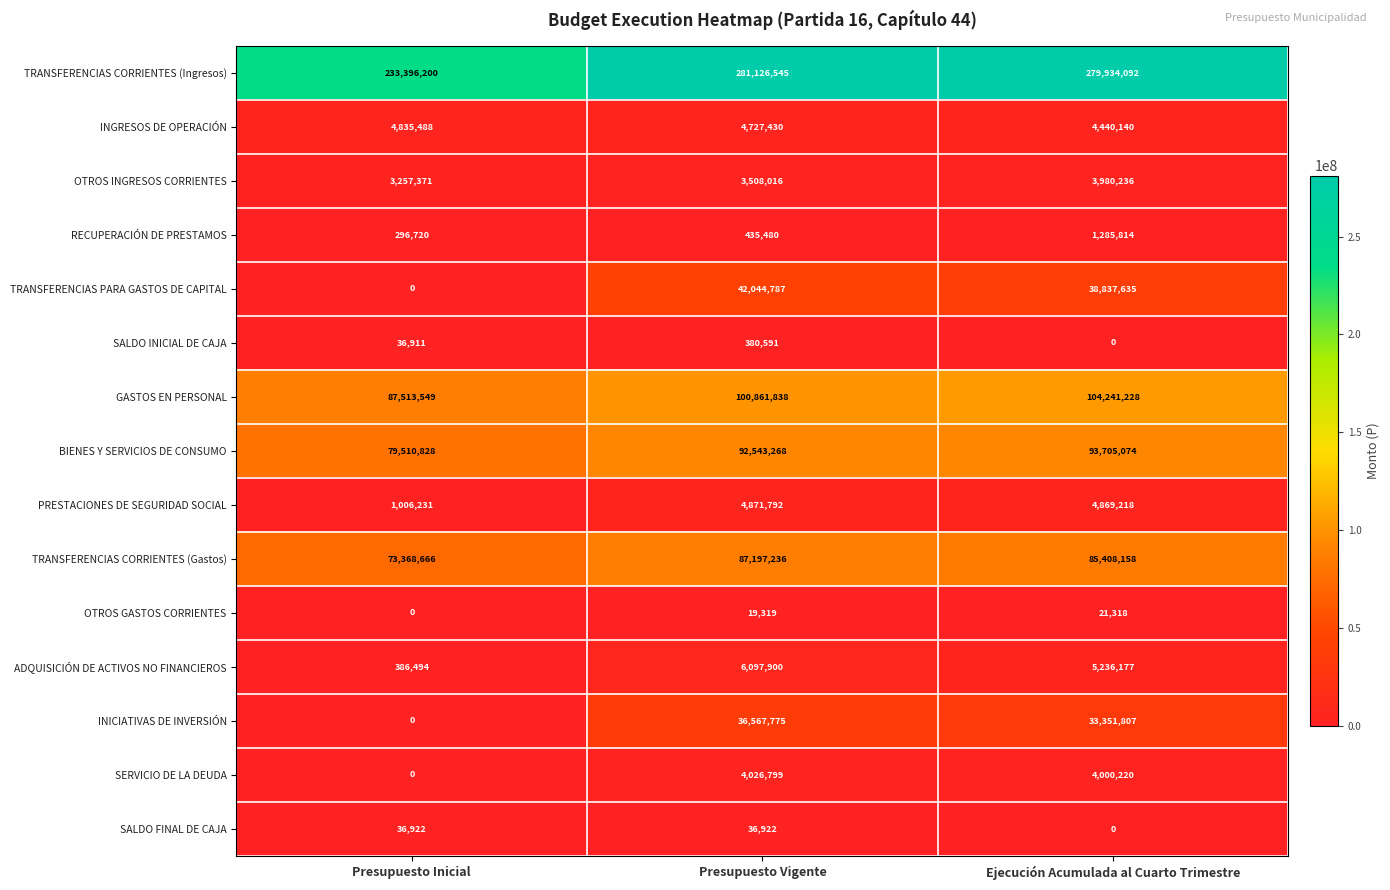

True or false: TRANSFERENCIAS PARA GASTOS DE CAPITAL has a value of 20730896 at Presupuesto Inicial.

False